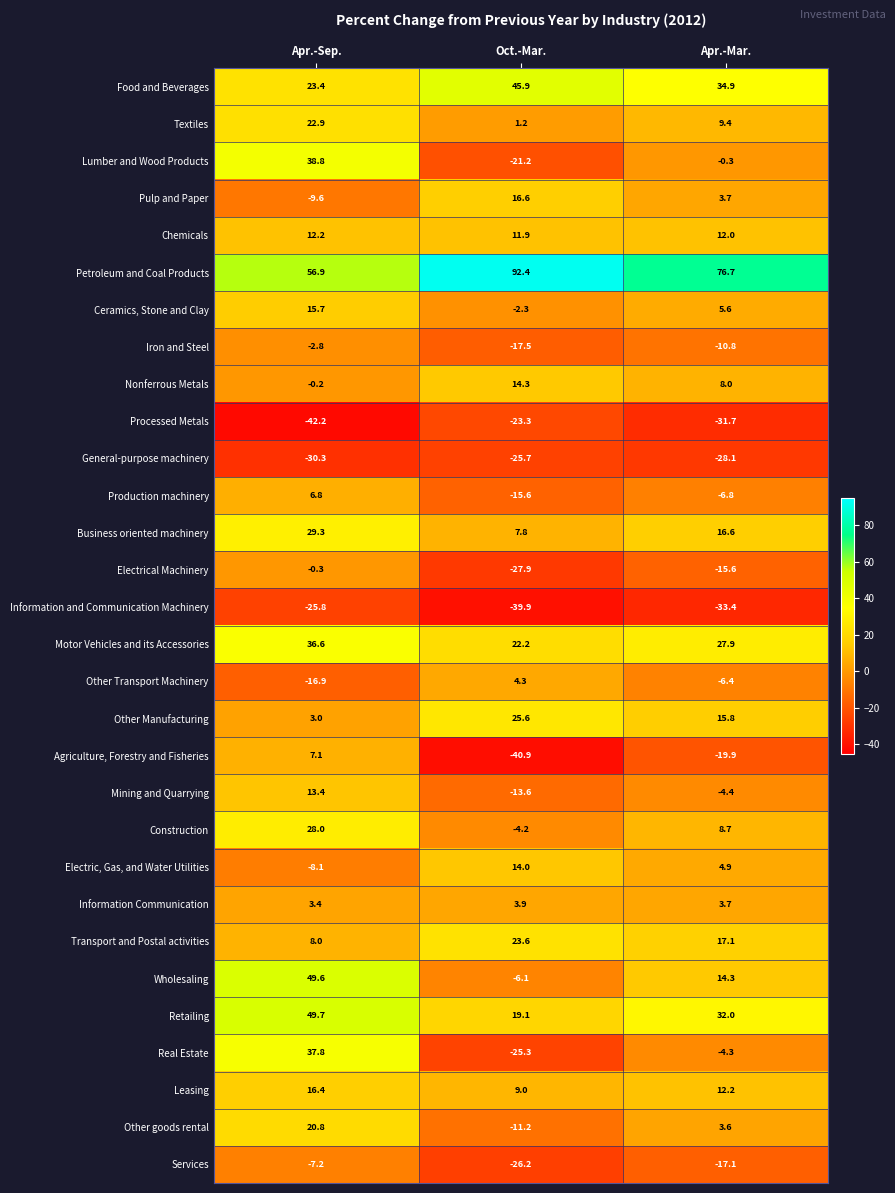

What is the difference between the highest and lowest values at Apr.-Sep.?

99.1